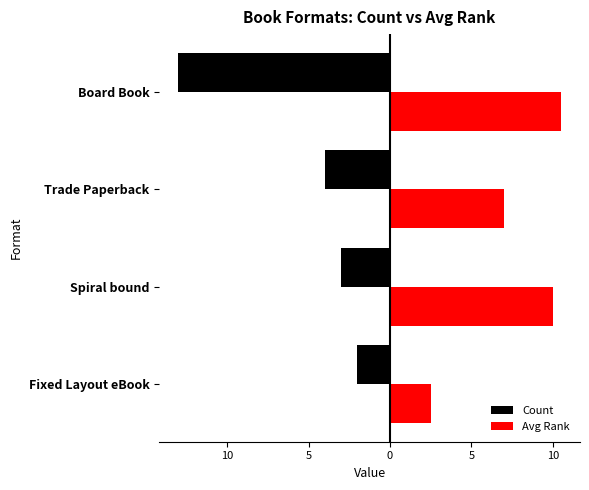

What are all the series names shown in the legend?

Count, Avg Rank